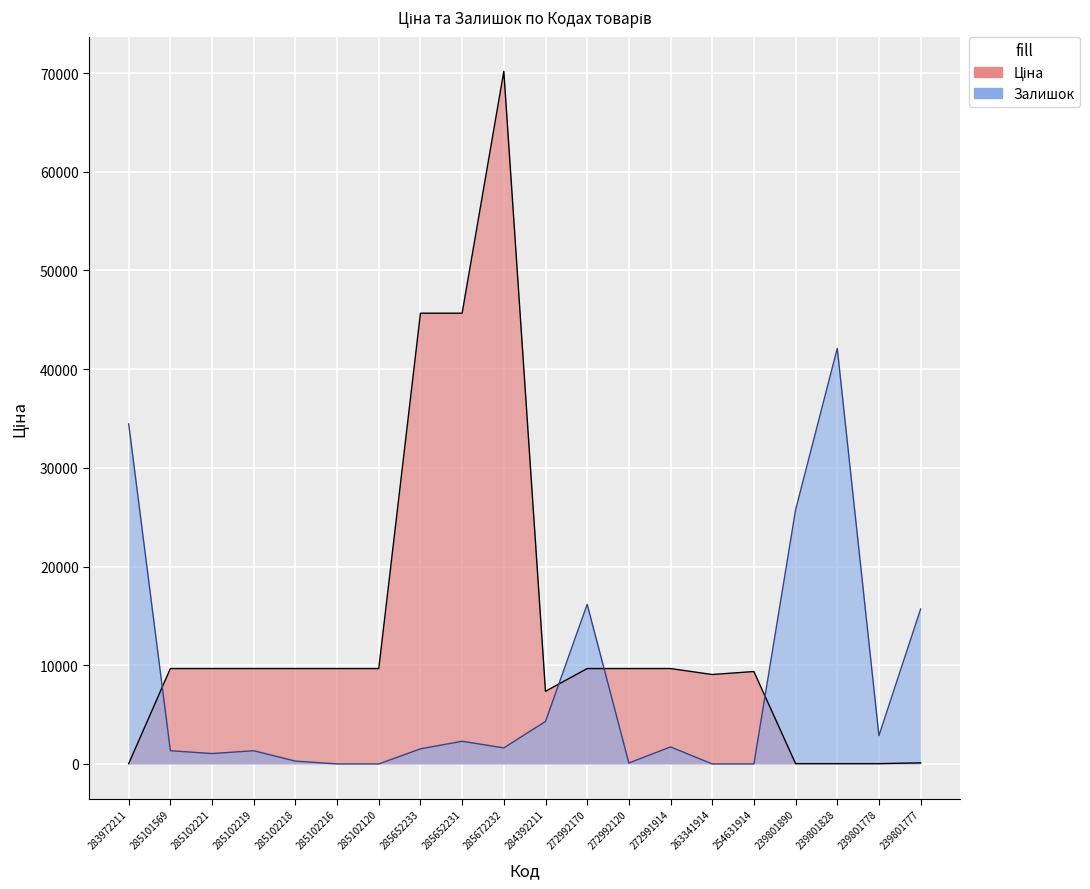

How many positive values does the Залишок series have?

16